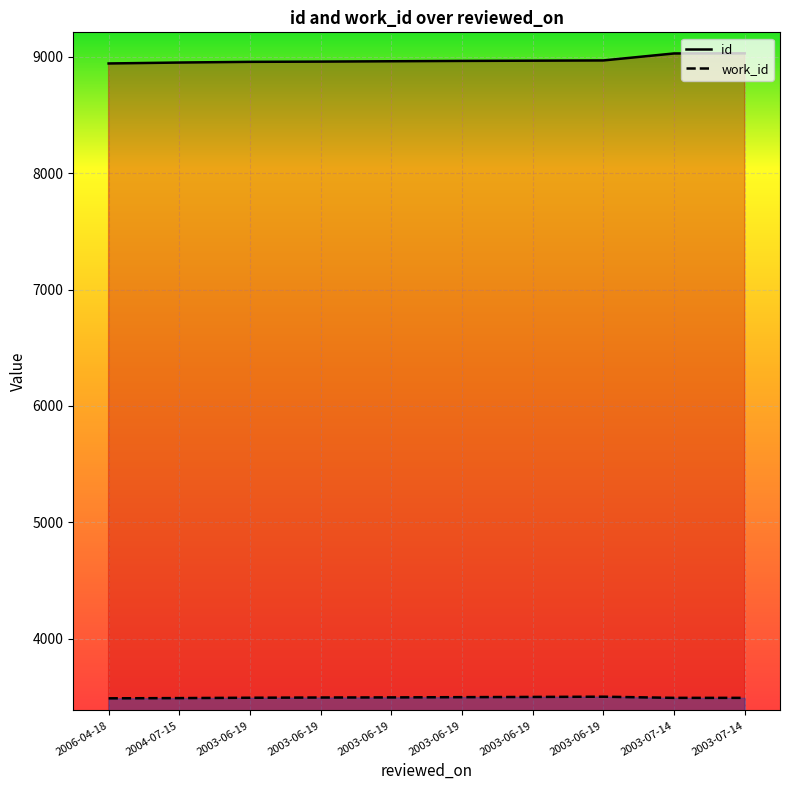

True or false: work_id and id intersect in this chart.

False